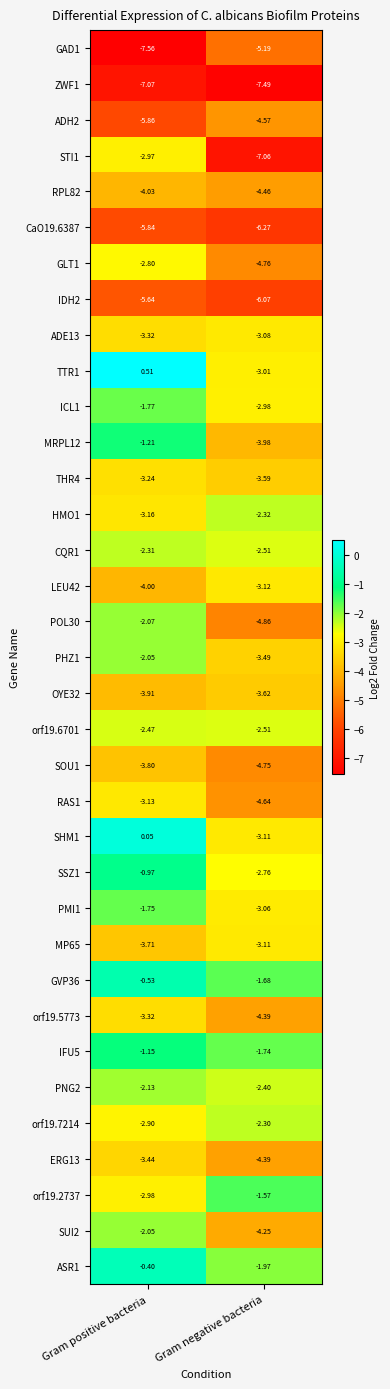

At which label does SHM1 first exceed 0?

Gram positive bacteria